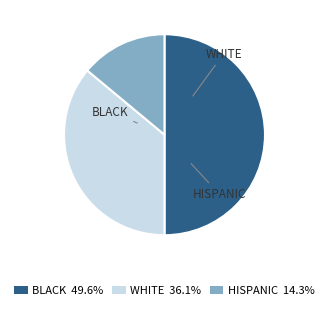

Does WHITE 36.1% account for over 50% of the chart?

No